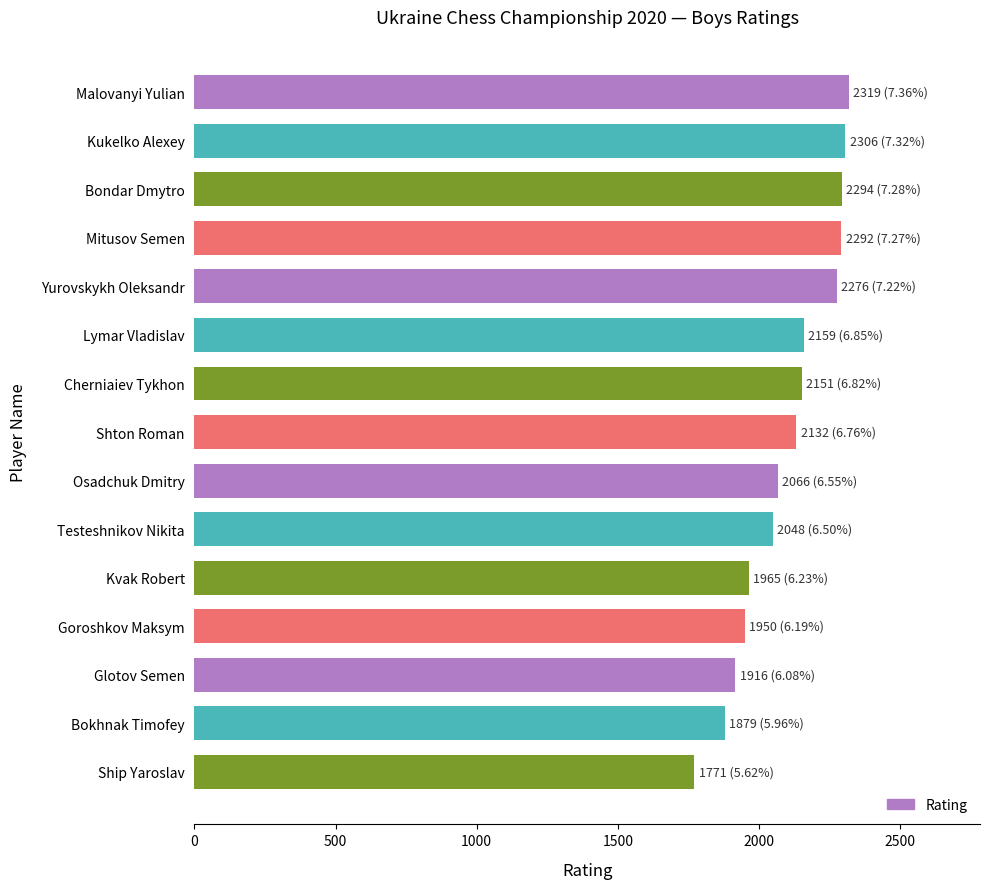

What is the label of the 2nd bar from the bottom?

Bokhnak Timofey